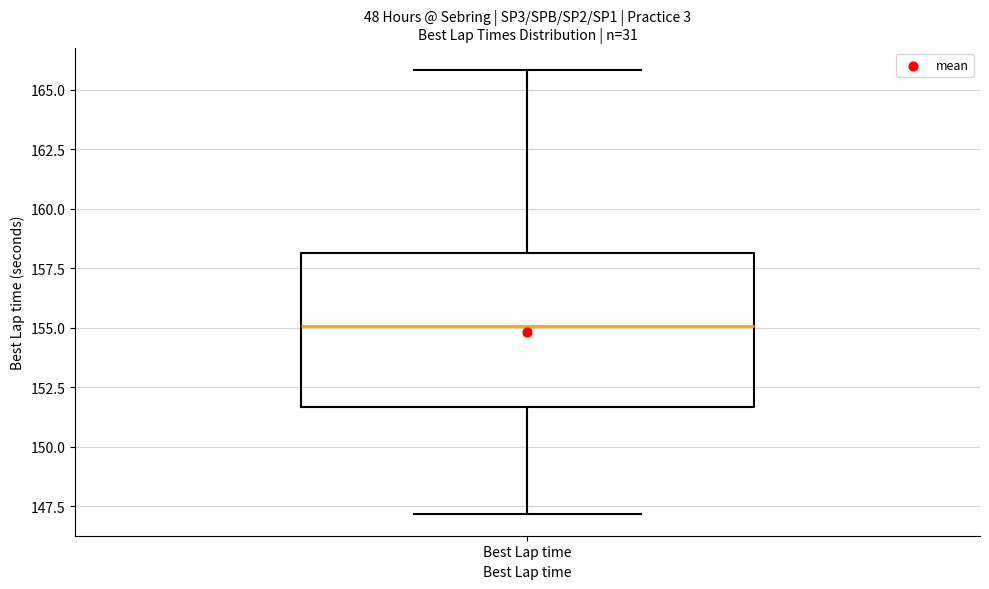

Transcribe this box plot: give where the median line is, the range the box spans, and where the two whiskers end, as read against the y-axis. The values are not printed on the chart, so give them approximately, as read against the axis.

median 155.0, box 151.5 to 158.0, whiskers 147.0 to 166.0